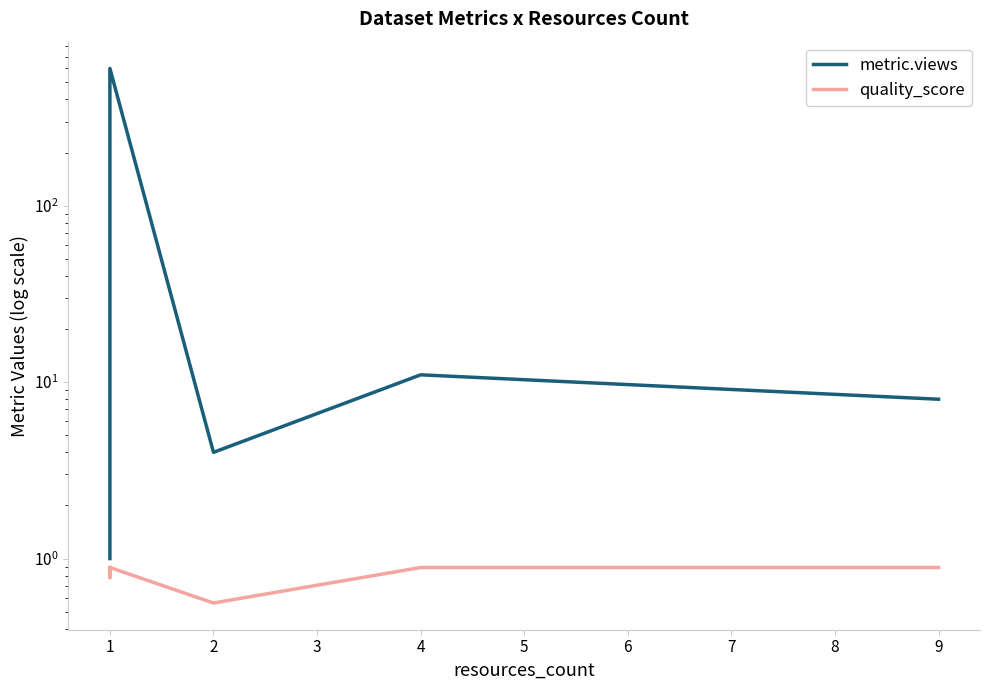

Is the value of quality_score at 1 greater than the value of metric.views at 1?

No